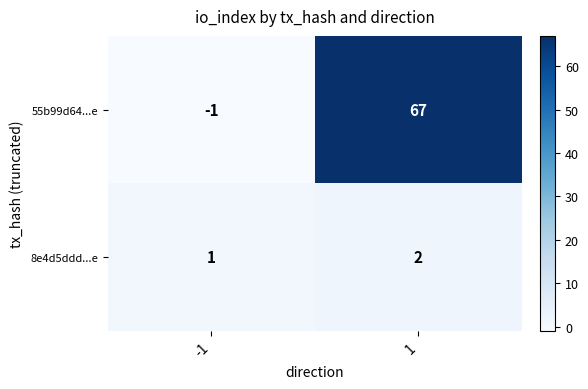

Between -1 and 1, which series saw the biggest shift?

55b99d64...e